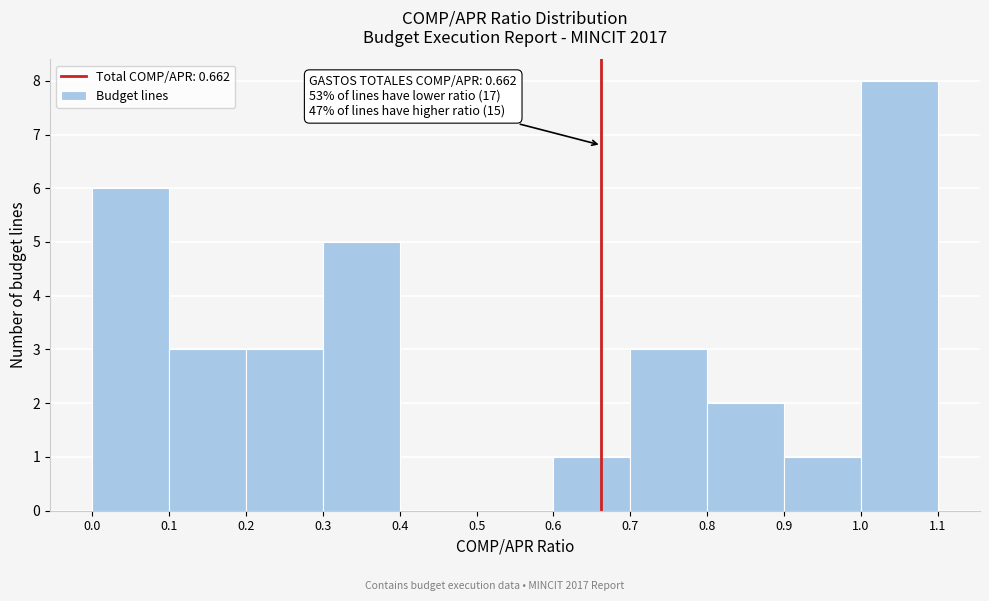

Over which range of the x-axis is the bar tallest?

1.0 to 1.1